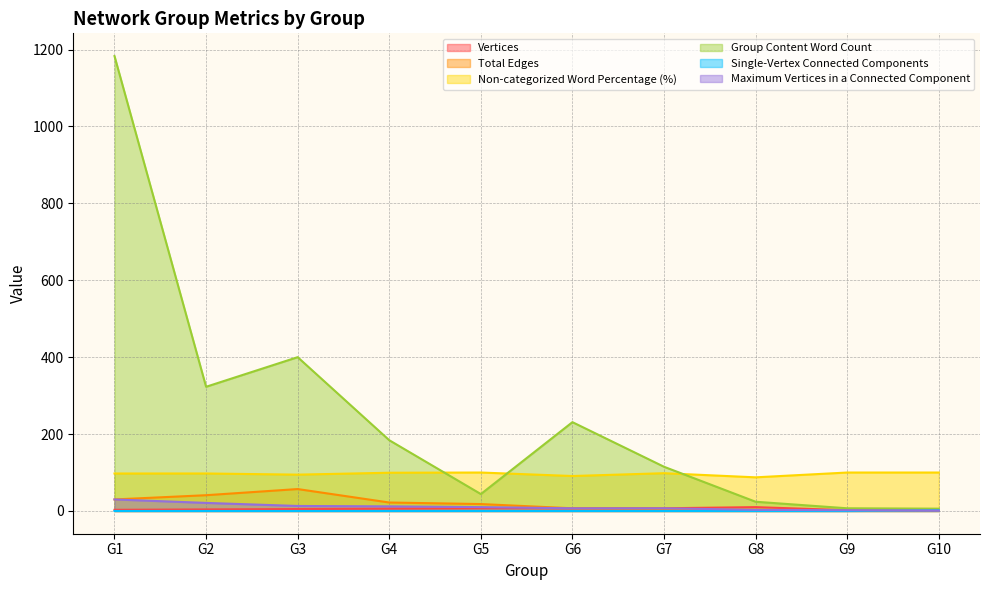

Reading left to right, extract all data points from this chart.

Vertices: 3.0	4.0	5.0	6.0	7.0	7.0	7.0	10.0	2.0	2.0
Total Edges: 30.0	41.0	57.0	22.0	18.0	7.0	6.0	3.0	1.0	2.0
Non-categorized Word Percentage (%): 97.5	97.5	94.5	99.5	100.0	90.9	98.3	87.5	100.0	100.0
Group Content Word Count: 1183.0	323.0	400.0	184.0	44.0	231.0	115.0	24.0	7.0	6.0
Single-Vertex Connected Components: 0.0	0.0	0.0	0.0	0.0	0.0	0.0	0.0	0.0	2.0
Maximum Vertices in a Connected Component: 30.0	21.0	13.0	12.0	10.0	7.0	7.0	3.0	2.0	1.0